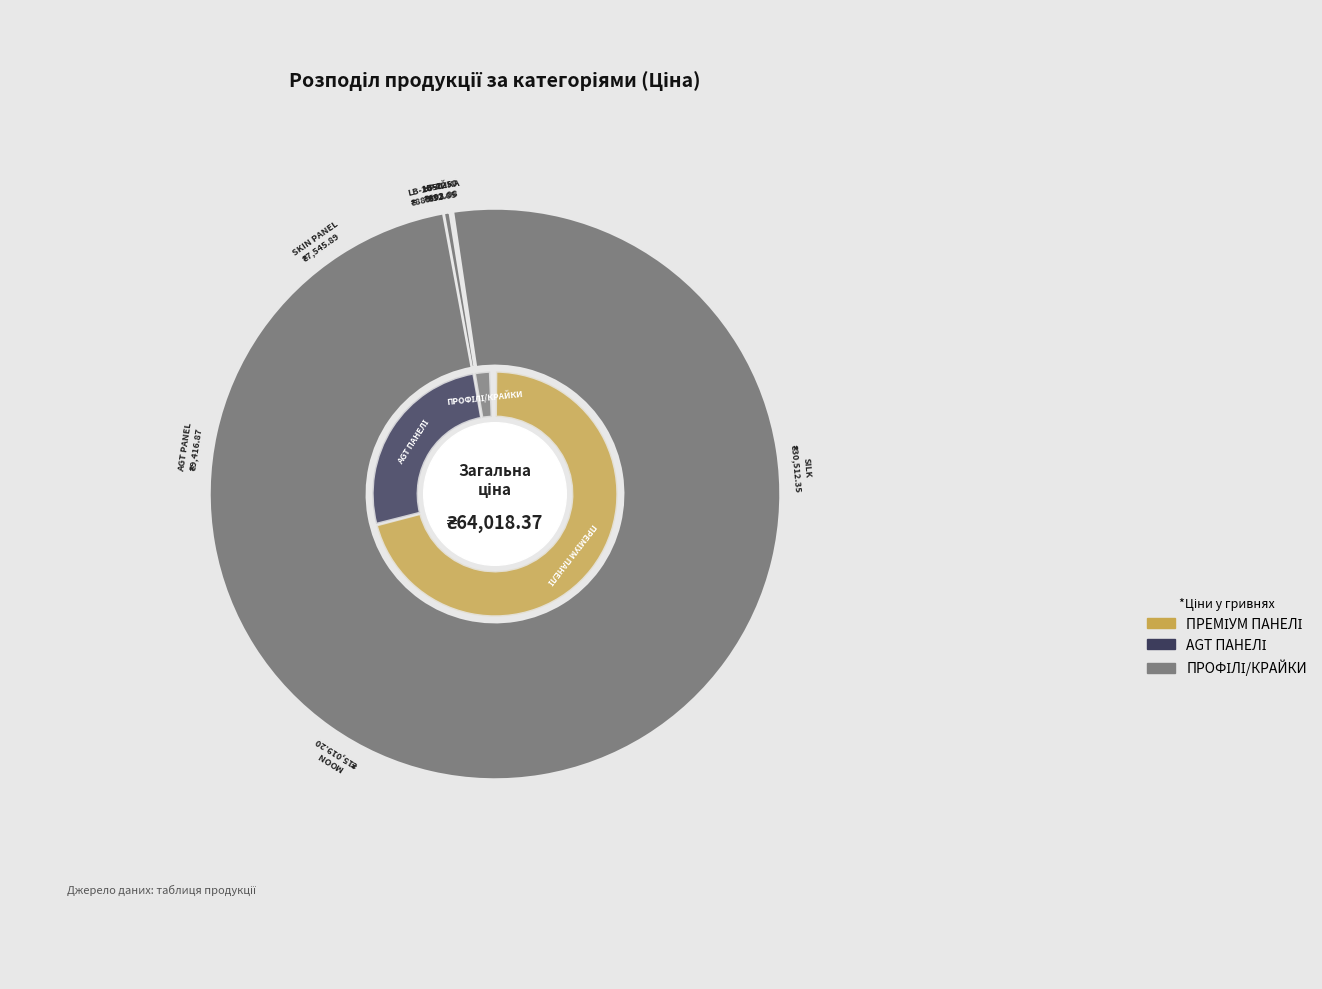

Rank the categories by value from lowest to highest.

Крайка, LB-2250, LB-2050, Skin panel, AGT panel, Moon, Silk